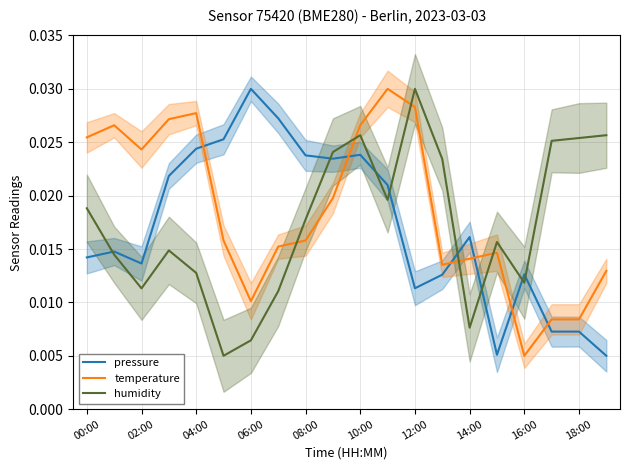

At which label does temperature reach its minimum?

16:00